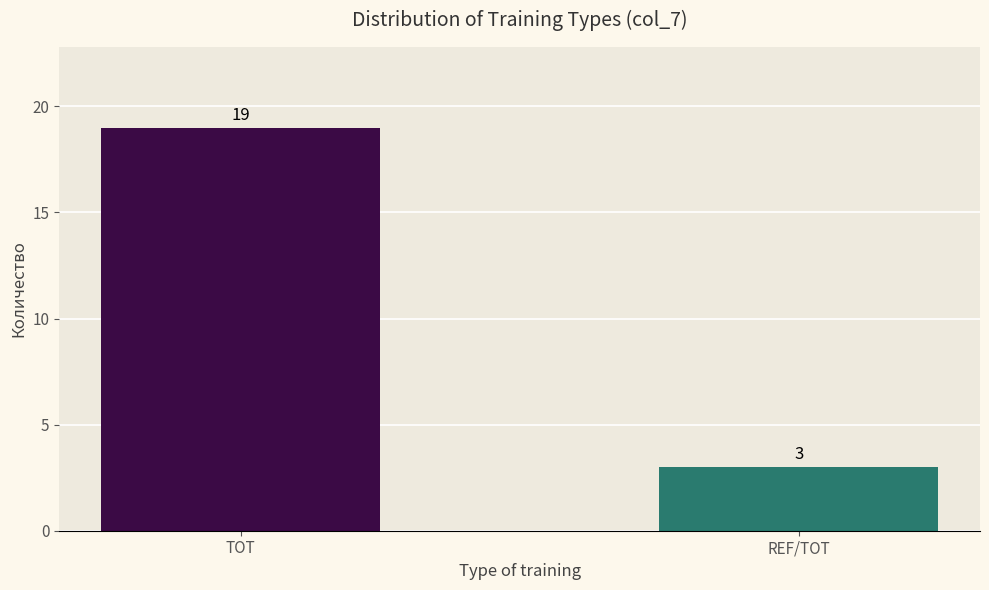

Where is the data nearest to the value 11?

TOT